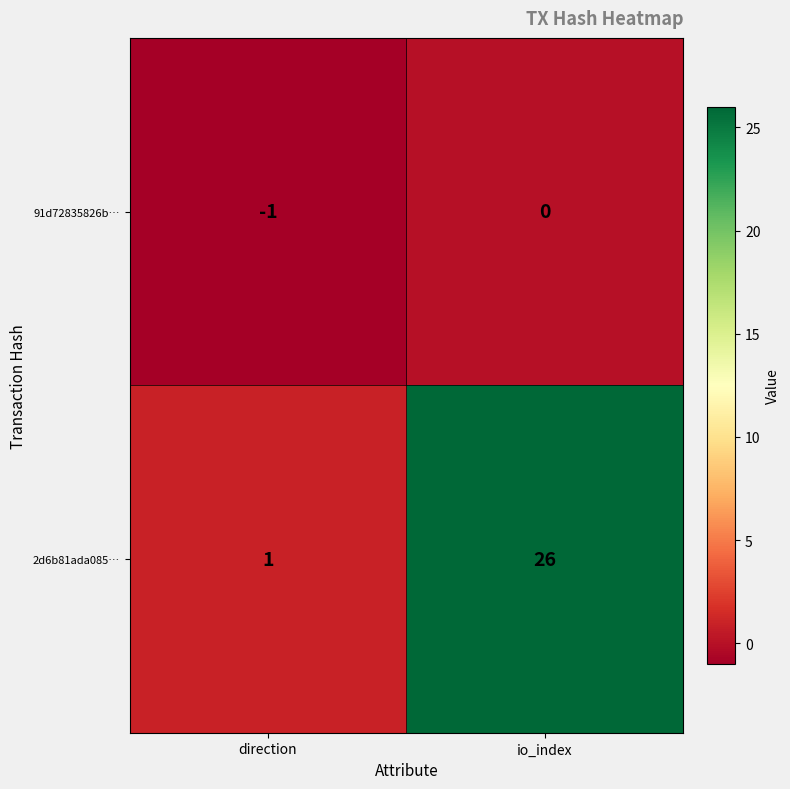

Is it true that 91d72835826b… equals -1 at direction?

True